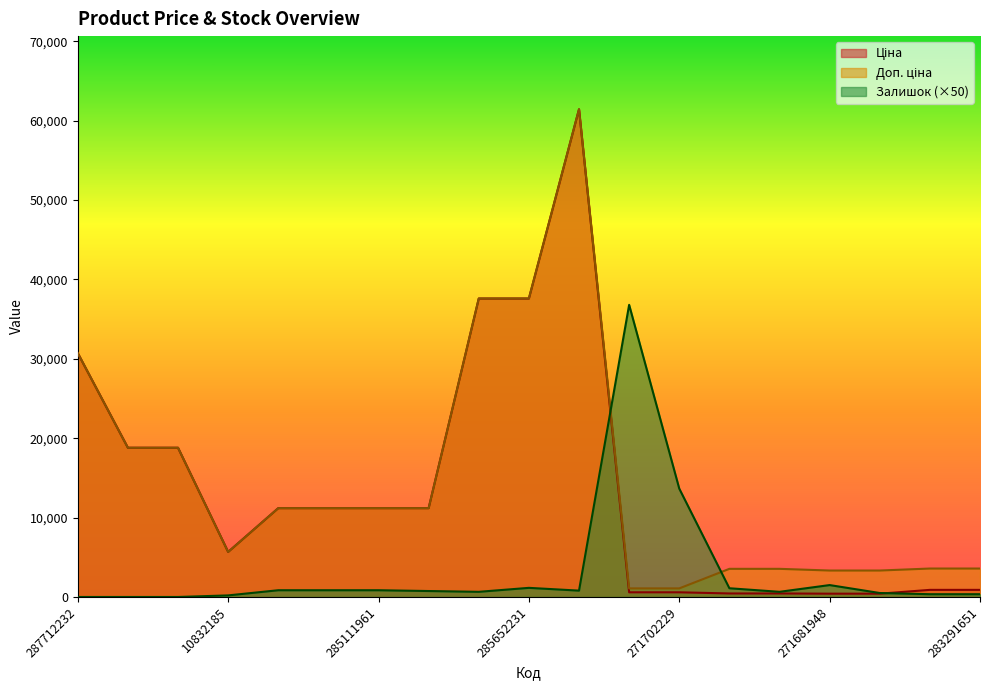

What is the maximum value shown in the chart?

61434.3